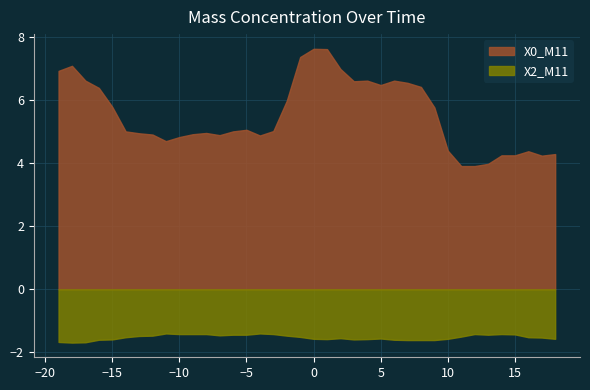

What is the difference between the maximum and minimum values in the X2_M11 series?

0.3